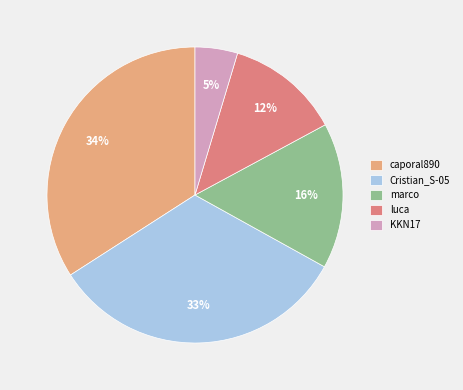

Does any single category account for the majority?

No